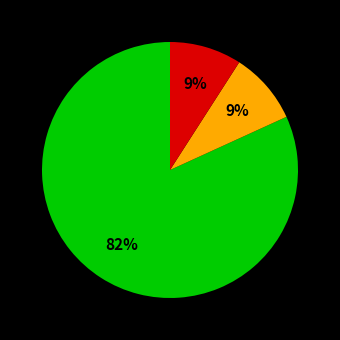

How many segments does this pie chart have?

3